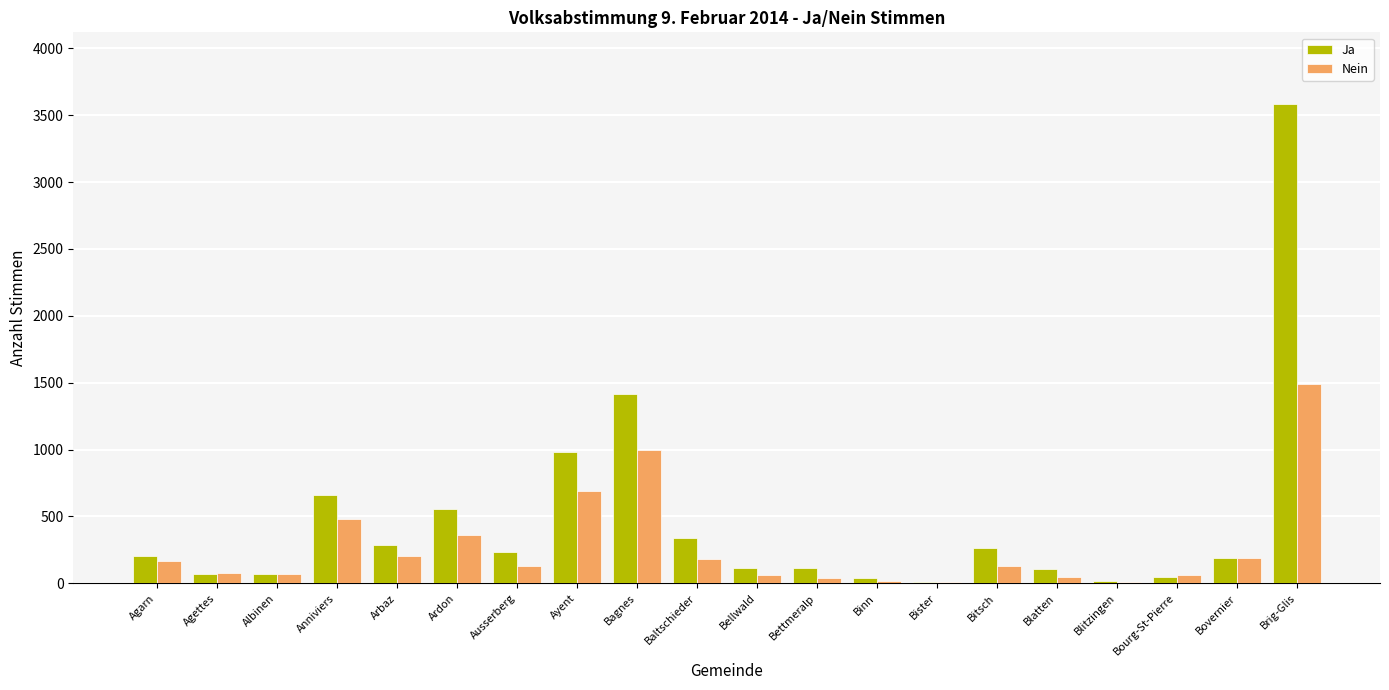

Is it true that Ja equals 262 at Bitsch?

True